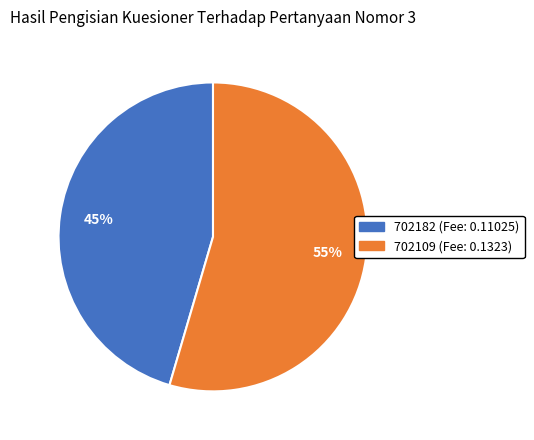

To the nearest percent, what is the average slice percentage?

50%